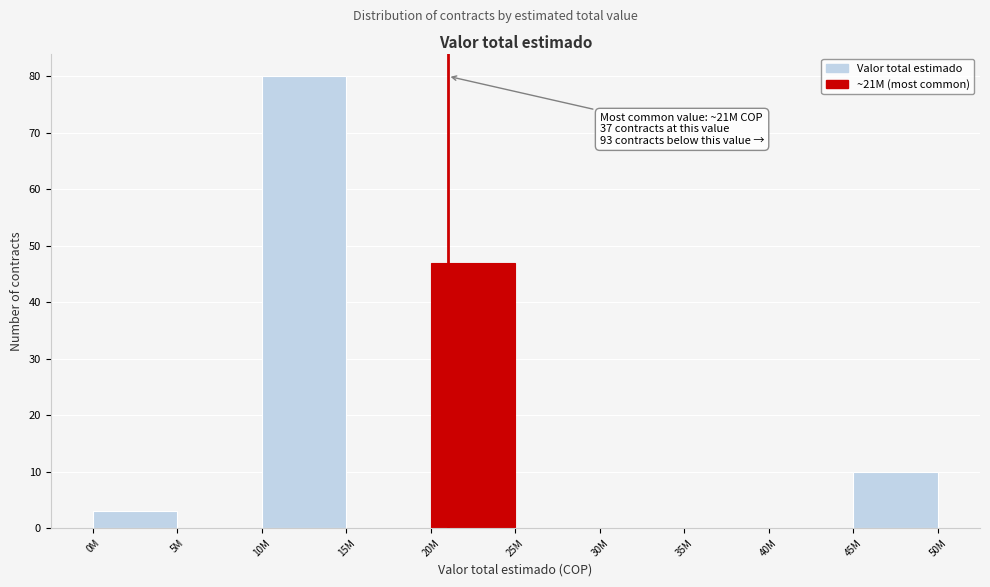

Reading right to left, list all the values displayed in this chart.

45M=10	40M=0	35M=0	30M=0	25M=0	20M=47	15M=0	10M=80	5M=0	0M=3